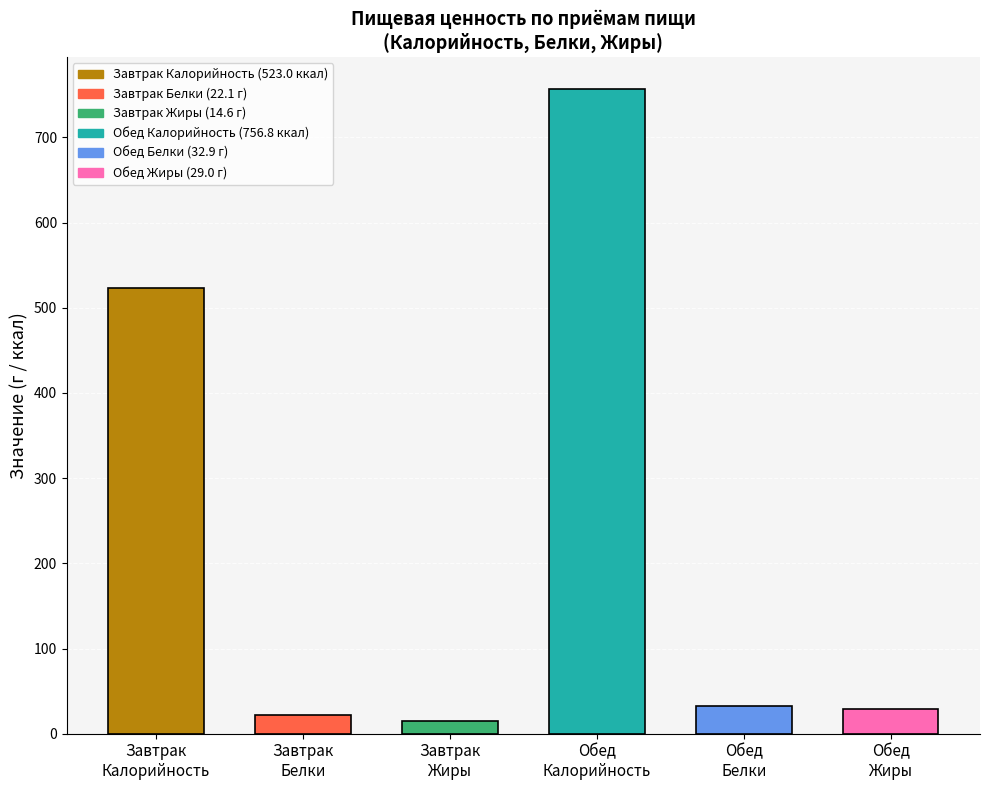

What is the highest value of the Калорийность series?

756.8